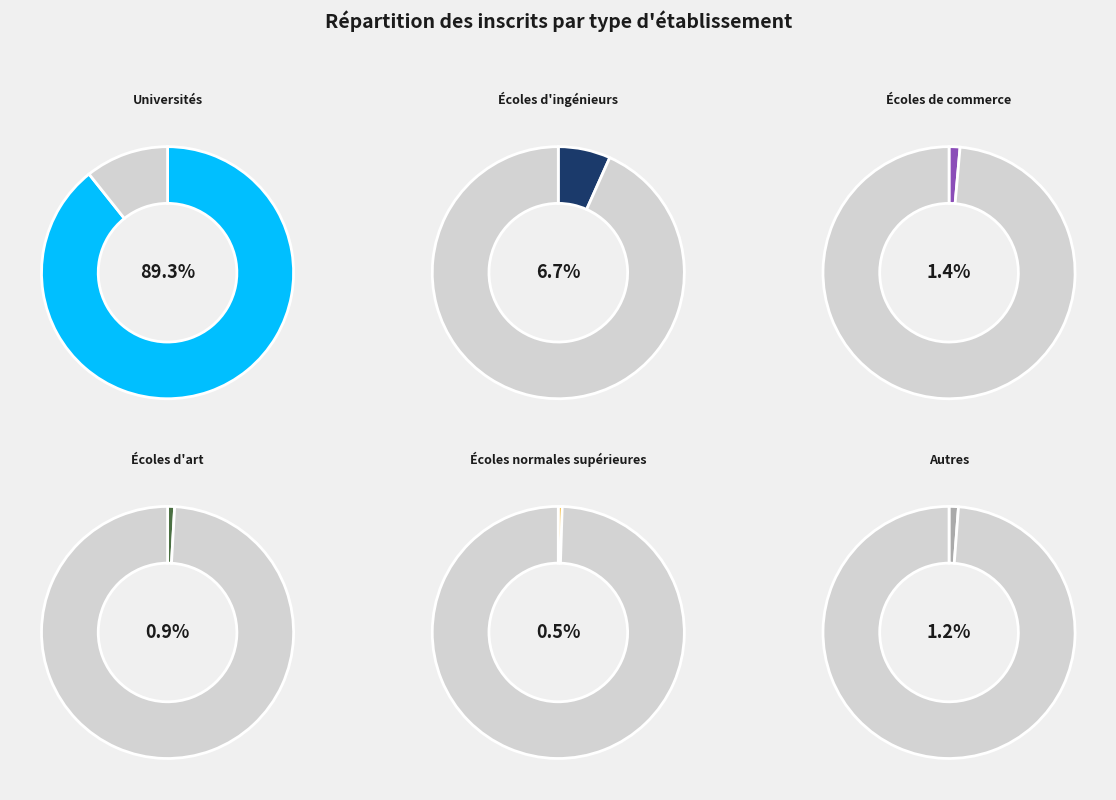

Between Écoles d'art and Écoles de commerce, which is larger?

Écoles de commerce